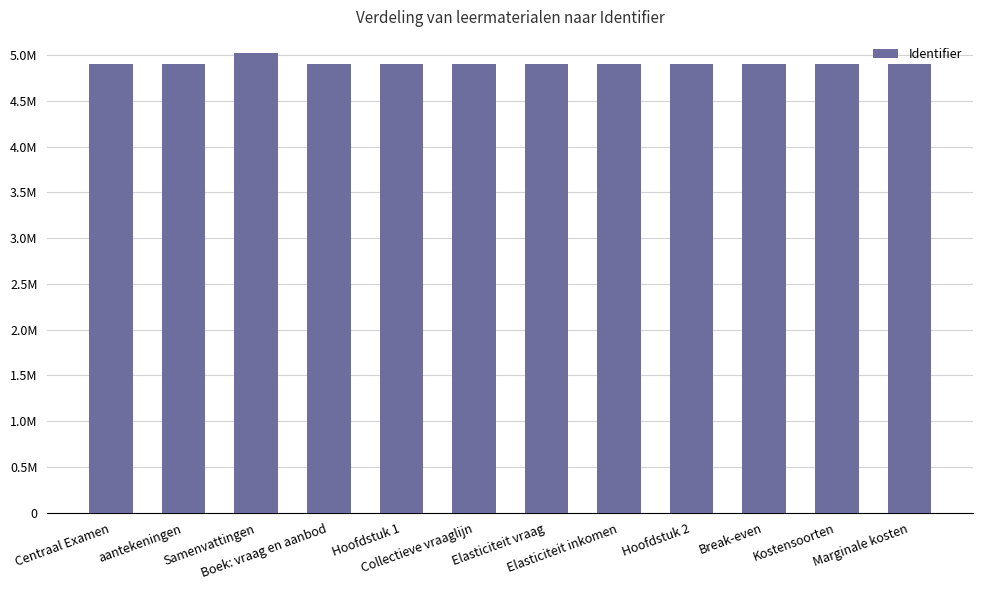

What is the sum of the values at Marginale kosten and Break-even?

9814201